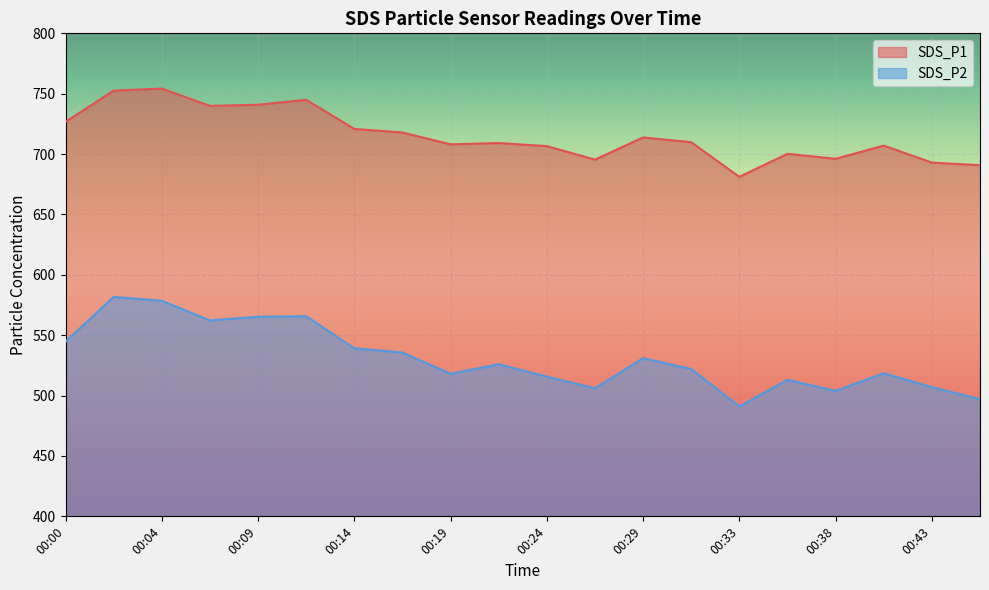

Which series has the largest range (max minus min)?

SDS_P2